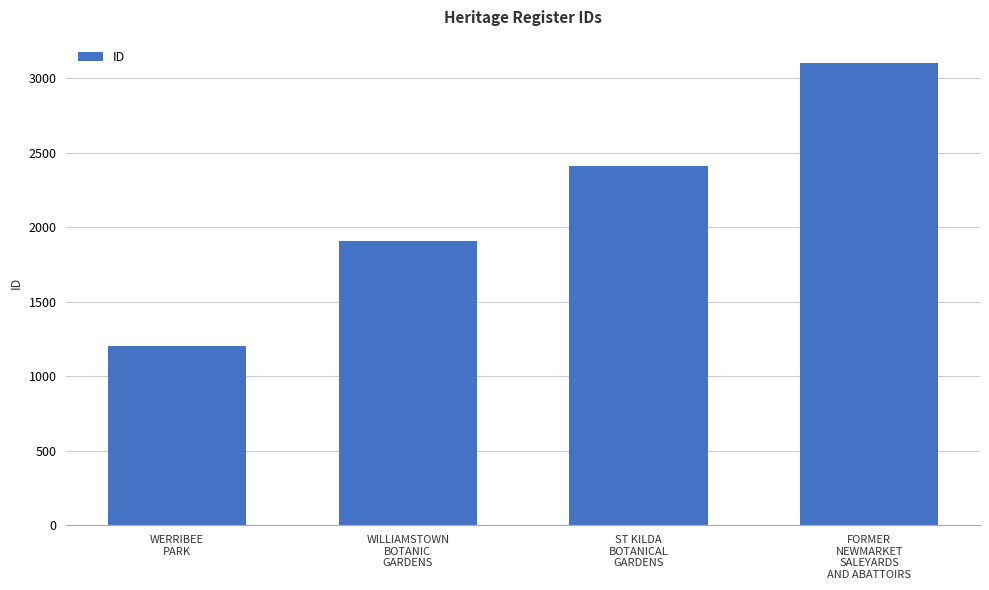

Which label corresponds to the largest value in the chart?

FORMER
NEWMARKET
SALEYARDS
AND ABATTOIRS